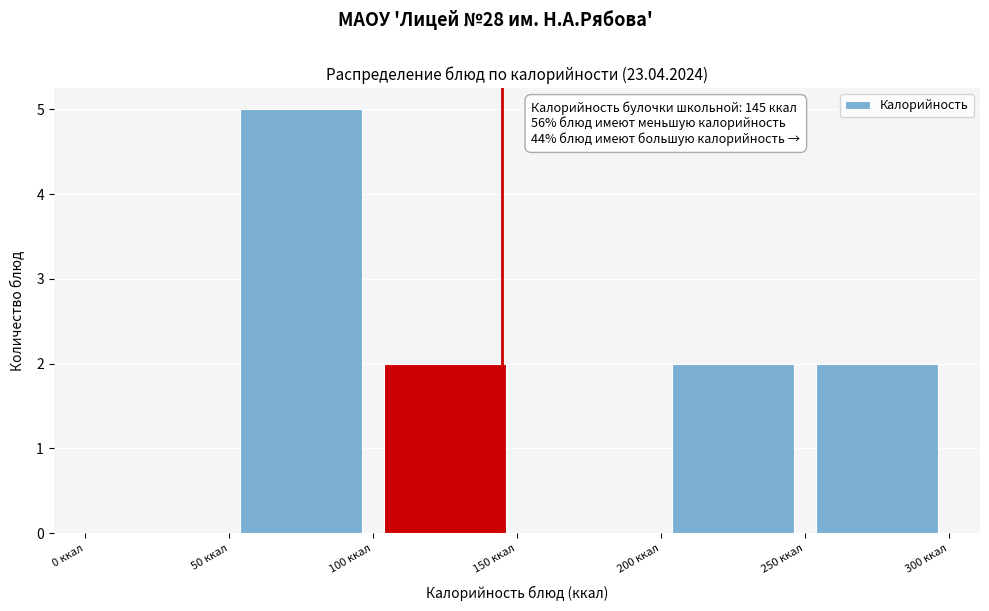

Which range on the x-axis has the tallest bar?

50 to 100